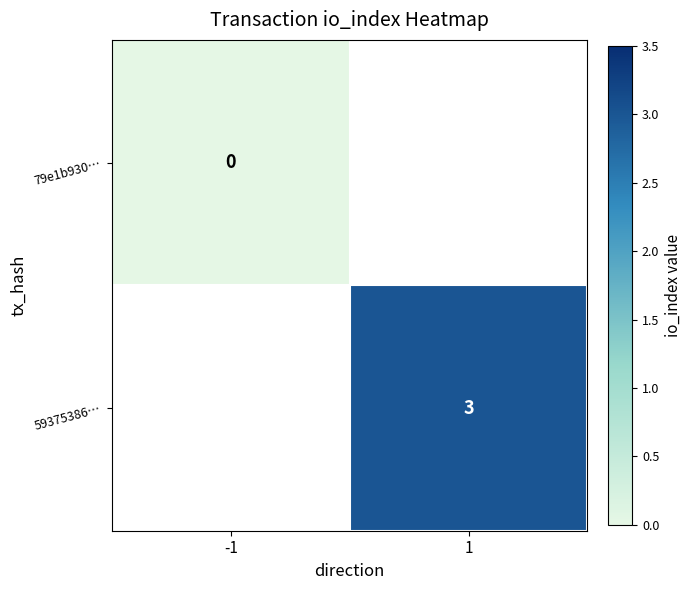

How many distinct data groups are displayed?

2